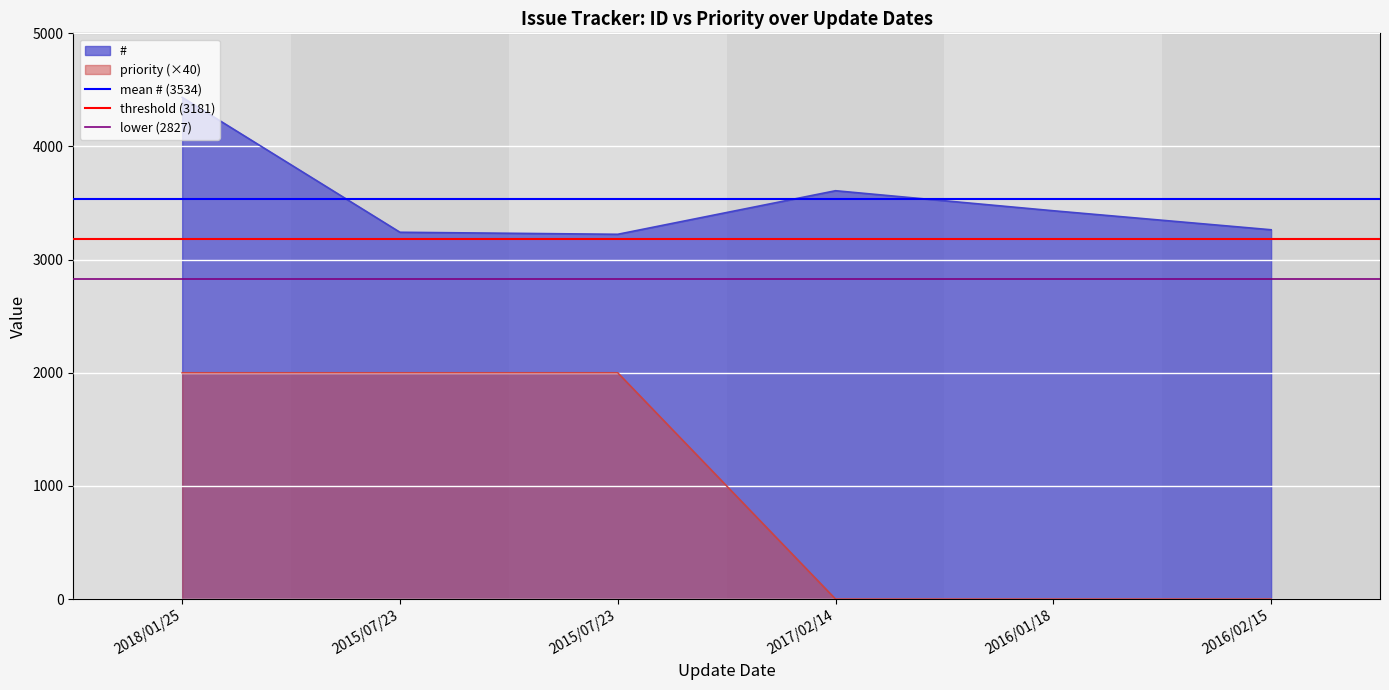

What is the label of the 2nd point from the left?

2015/07/23